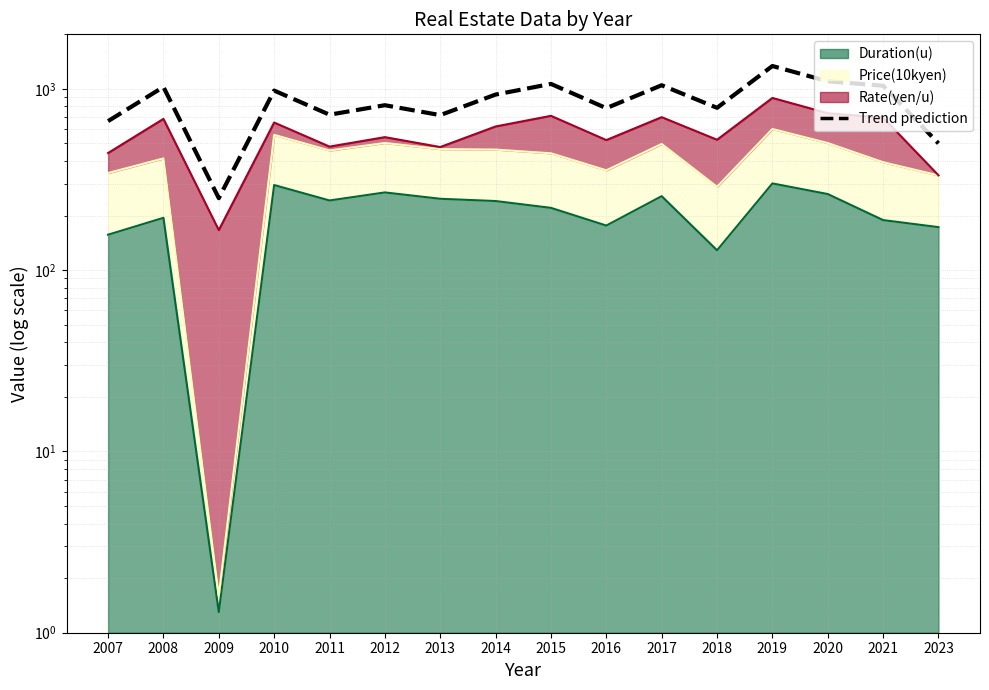

Reading left to right, list all the values displayed in this chart.

664.3	1024.9	249.6	978.7	720.7	812.9	716.7	930.7	1065.4	783.0	1047.6	786.4	1337.5	1101.4	1041.0	500.5